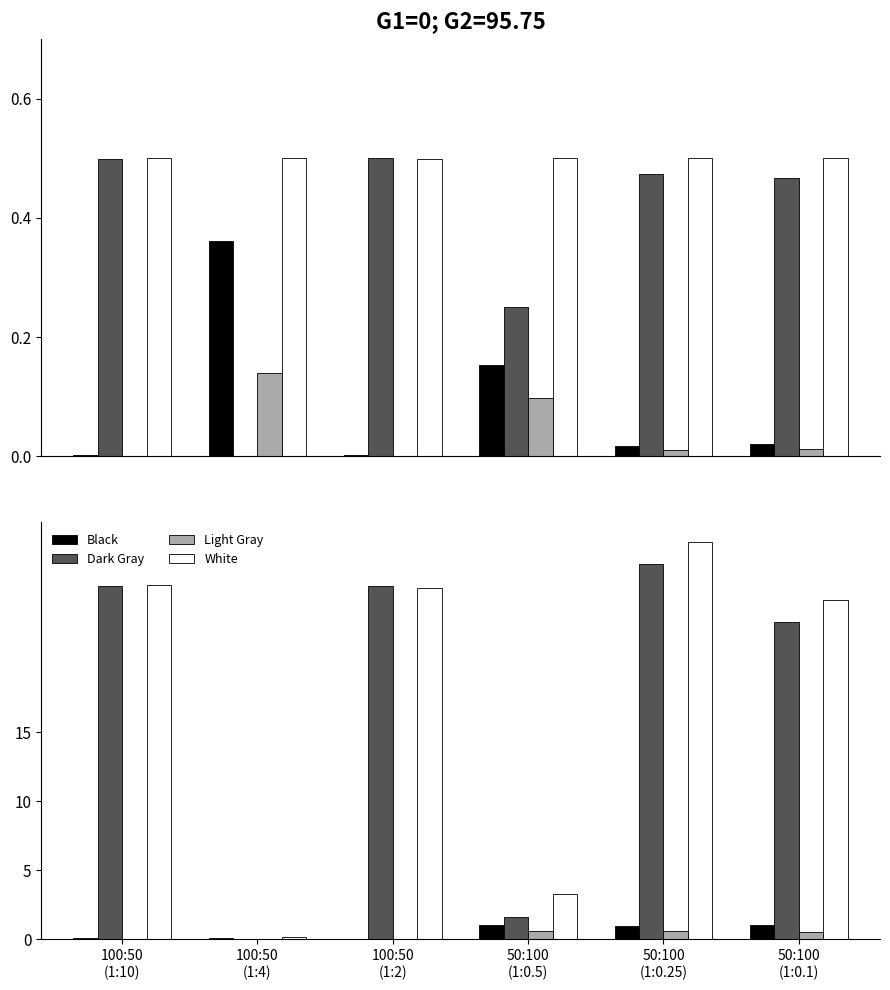

At how many categories does at least one series exceed 22?

4